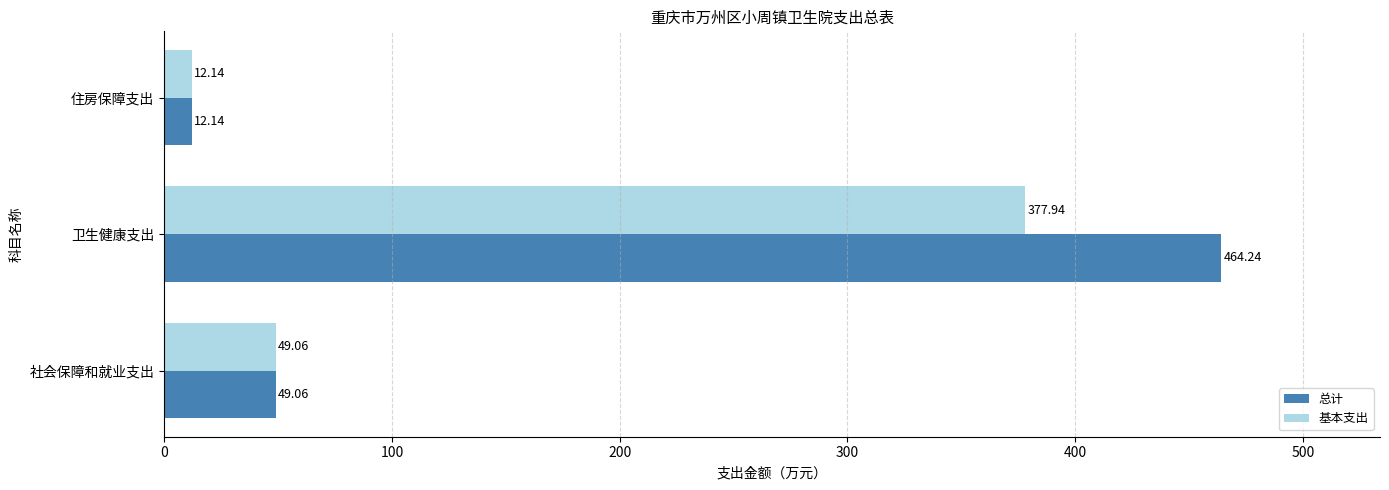

What is the difference between the maximum and minimum values in the 基本支出 series?

365.8